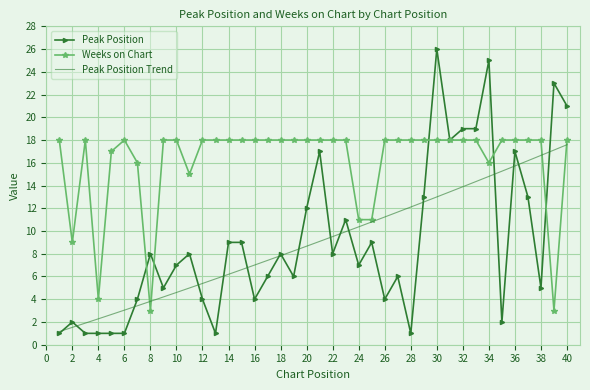

Which series has the largest total across all categories?

Weeks on Chart